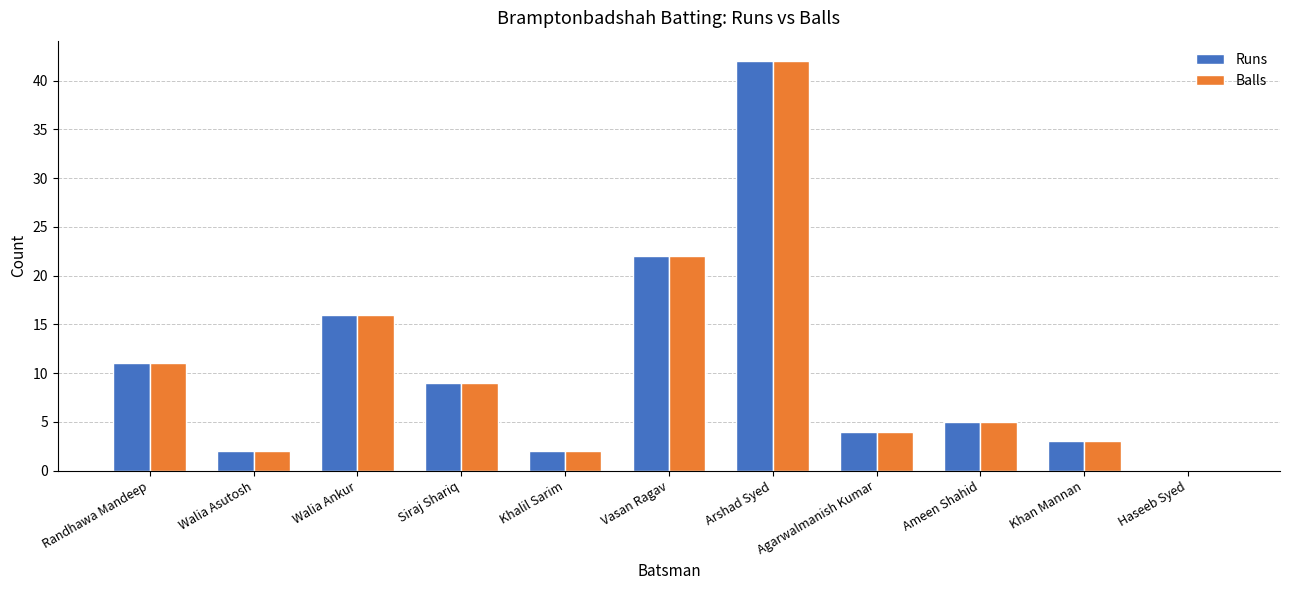

The Balls series shows 17 at Randhawa Mandeep. True or false?

False